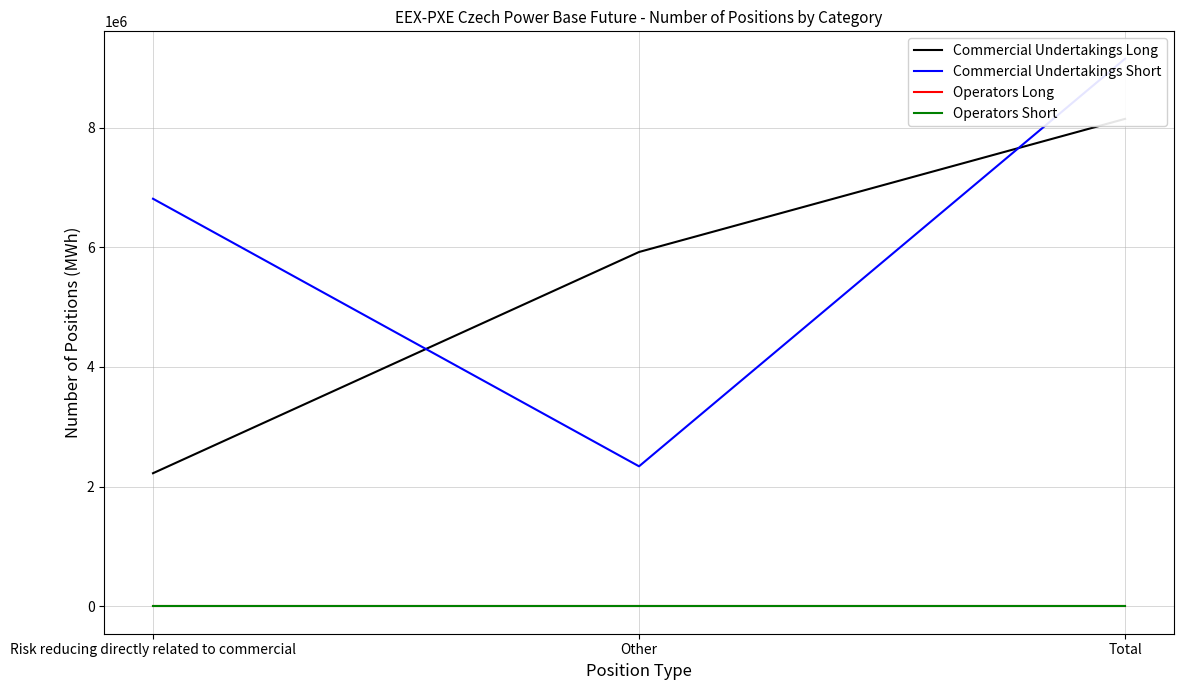

At which label is Operators Long closest to 0?

Risk reducing directly related to commercial